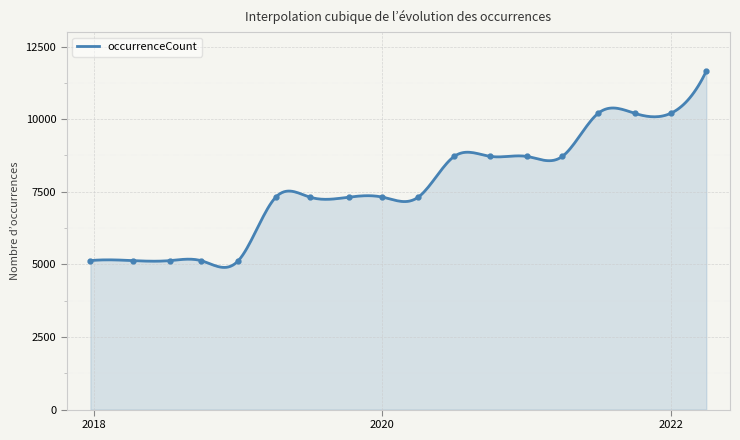

Is it true that the value at 2020 is 7317?

True